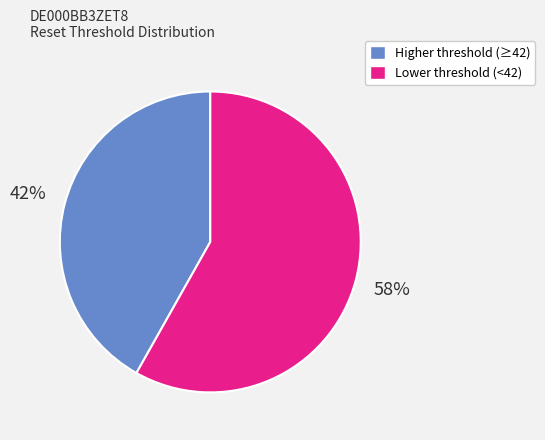

To the nearest percent, what is the average slice percentage?

50%